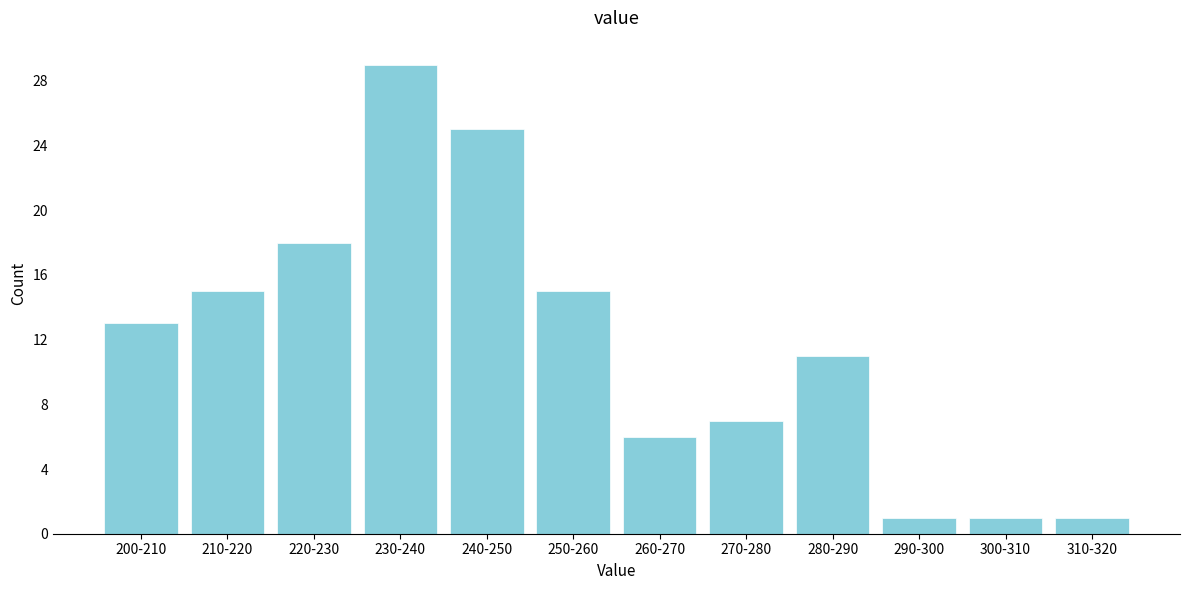

Reading left to right, what are all the values shown in this chart?

200-210=13	210-220=15	220-230=18	230-240=29	240-250=25	250-260=15	260-270=6	270-280=7	280-290=11	290-300=1	300-310=1	310-320=1